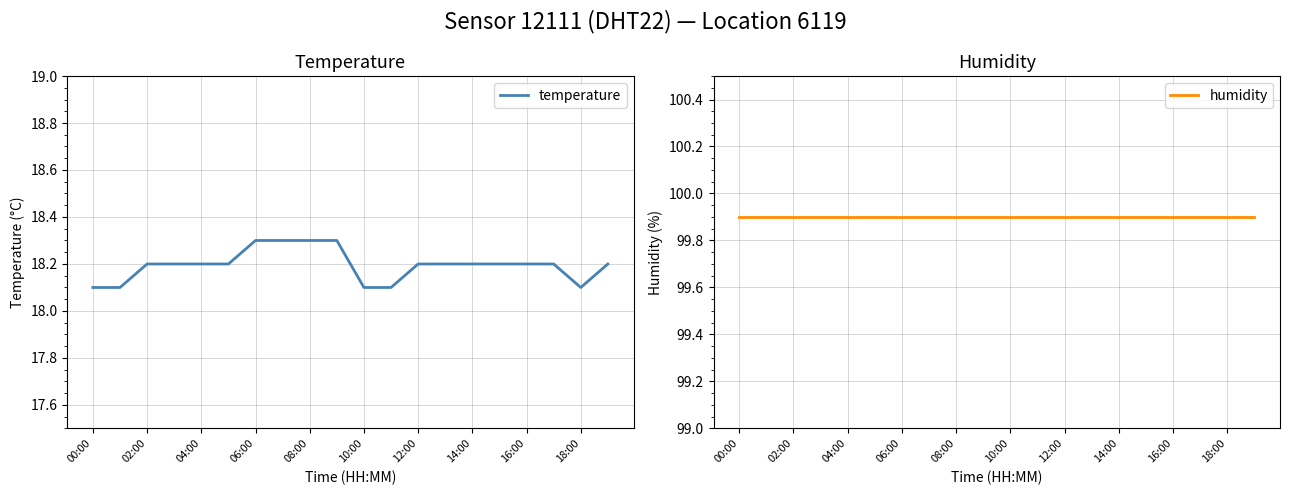

Is it true that temperature equals 18.2 at 12:00?

True